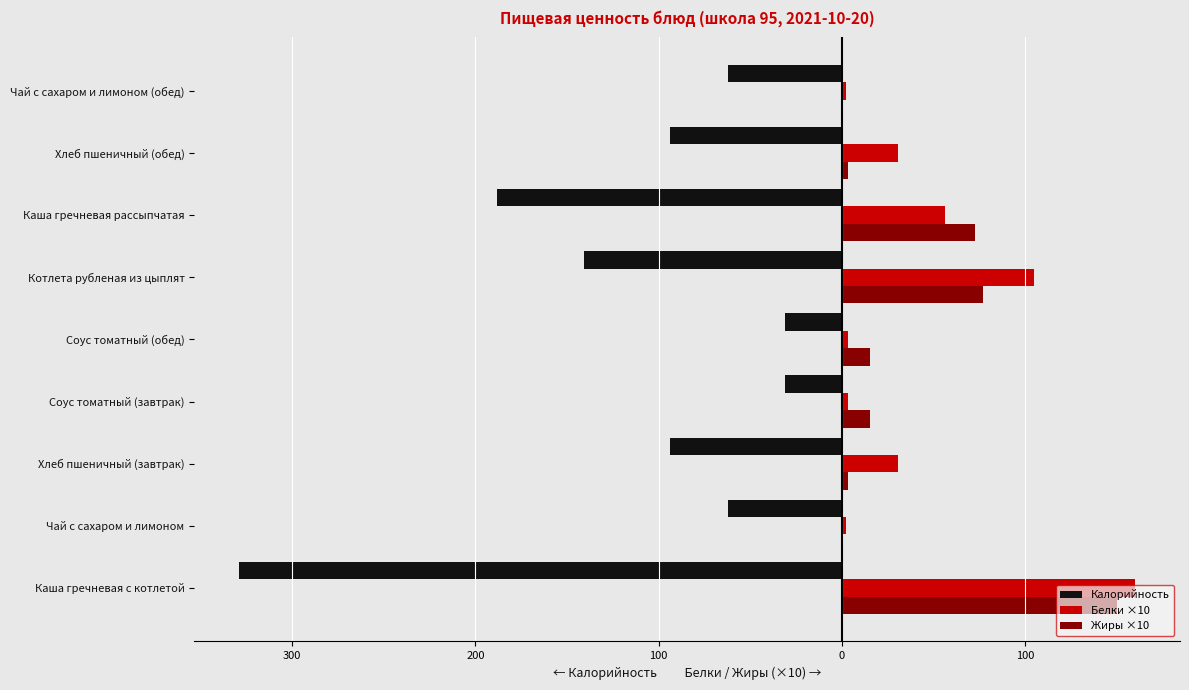

What are all the series names shown in the legend?

Калорийность, Белки ×10, Жиры ×10